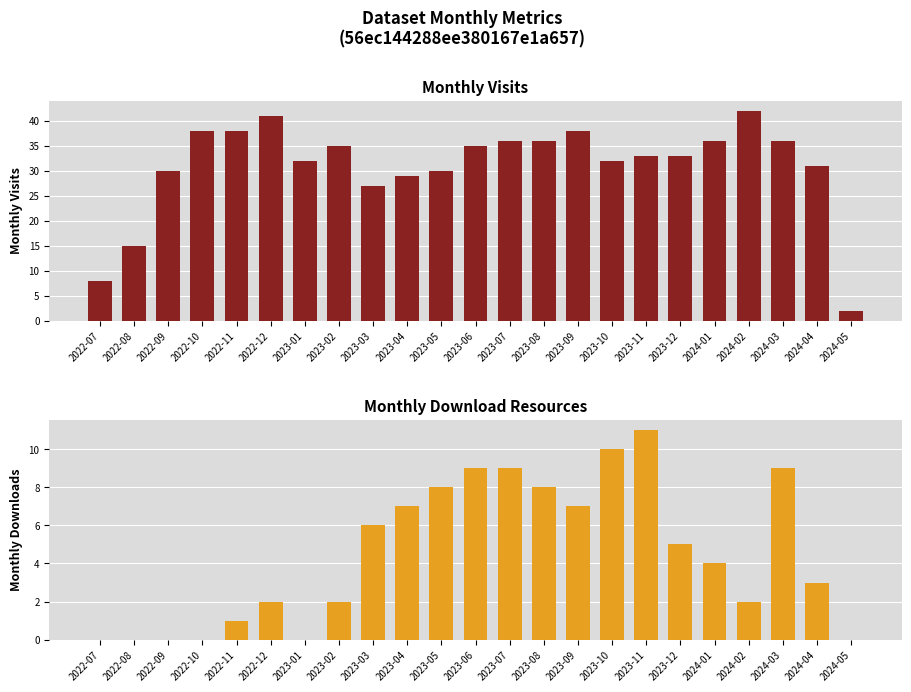

Reading left to right, transcribe all the data shown in this chart.

monthly_visit: 2022-07=8	2022-08=15	2022-09=30	2022-10=38	2022-11=38	2022-12=41	2023-01=32	2023-02=35	2023-03=27	2023-04=29	2023-05=30	2023-06=35	2023-07=36	2023-08=36	2023-09=38	2023-10=32	2023-11=33	2023-12=33	2024-01=36	2024-02=42	2024-03=36	2024-04=31	2024-05=2
monthly_download_resource: 2022-07=0	2022-08=0	2022-09=0	2022-10=0	2022-11=1	2022-12=2	2023-01=0	2023-02=2	2023-03=6	2023-04=7	2023-05=8	2023-06=9	2023-07=9	2023-08=8	2023-09=7	2023-10=10	2023-11=11	2023-12=5	2024-01=4	2024-02=2	2024-03=9	2024-04=3	2024-05=0